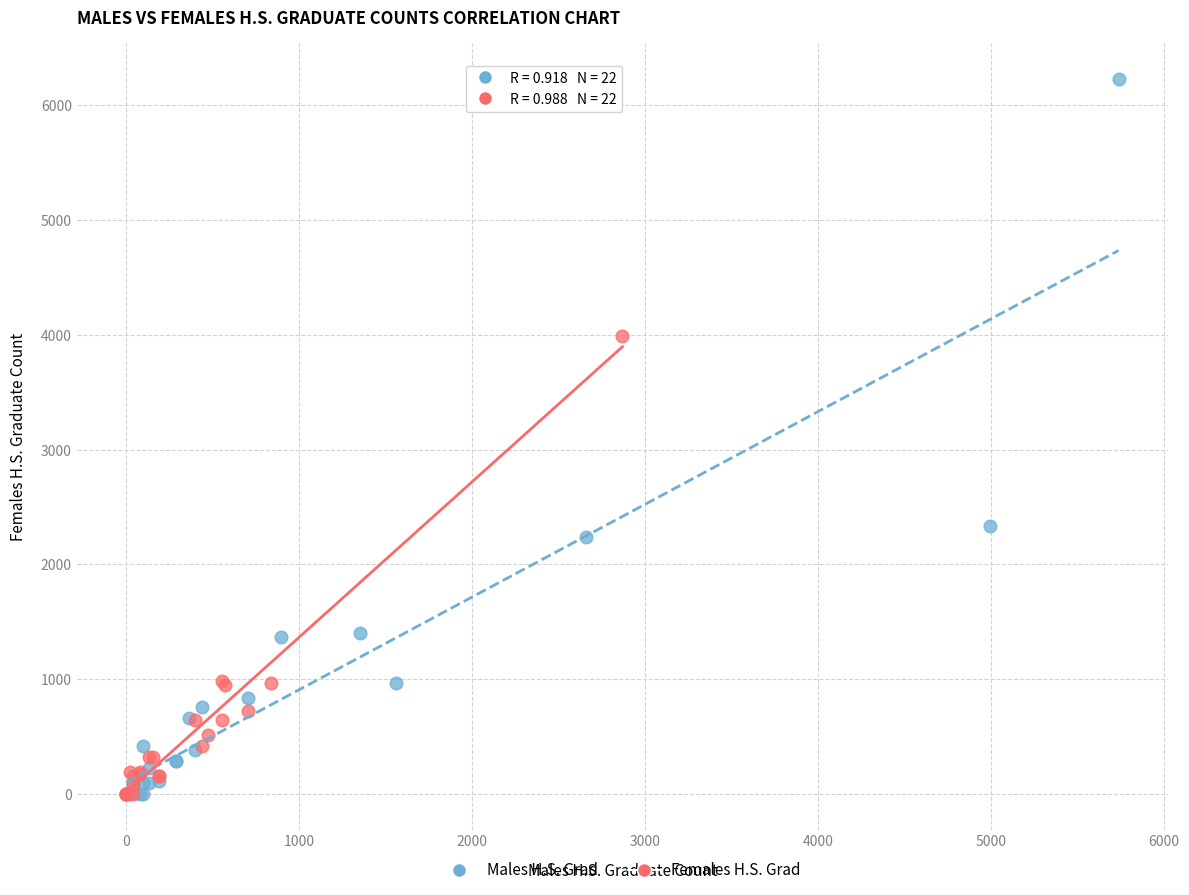

What are all the series names shown in the legend?

Males H.S. Grad, Females H.S. Grad